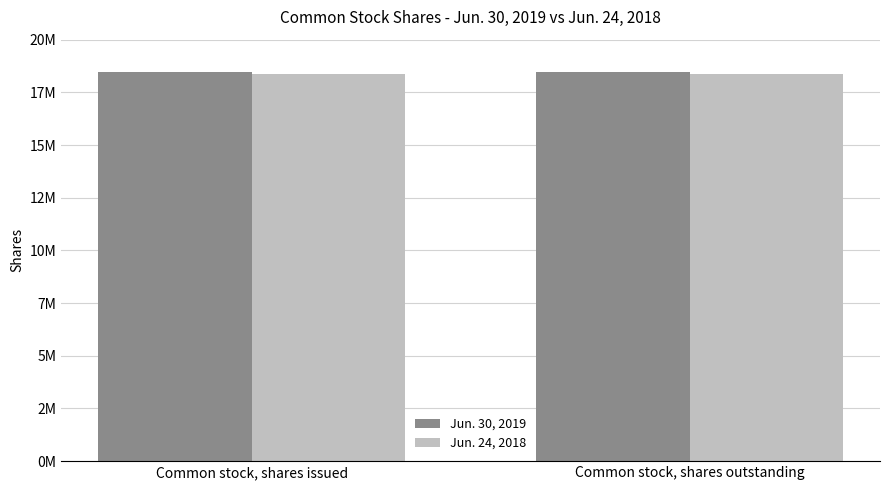

Rank the series by their average value, from lowest to highest.

Jun. 24, 2018, Jun. 30, 2019